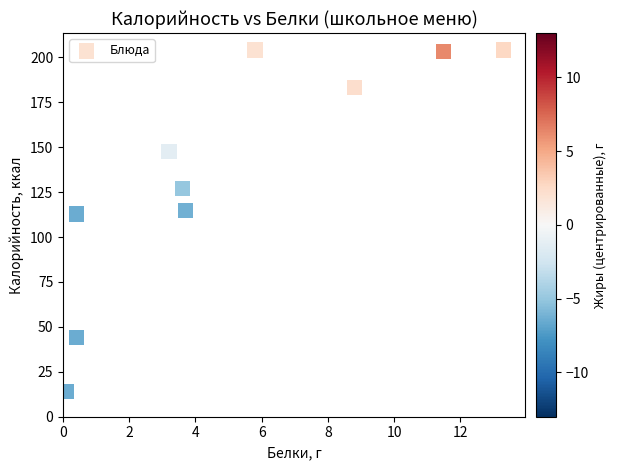

What is the average X value?

5.1